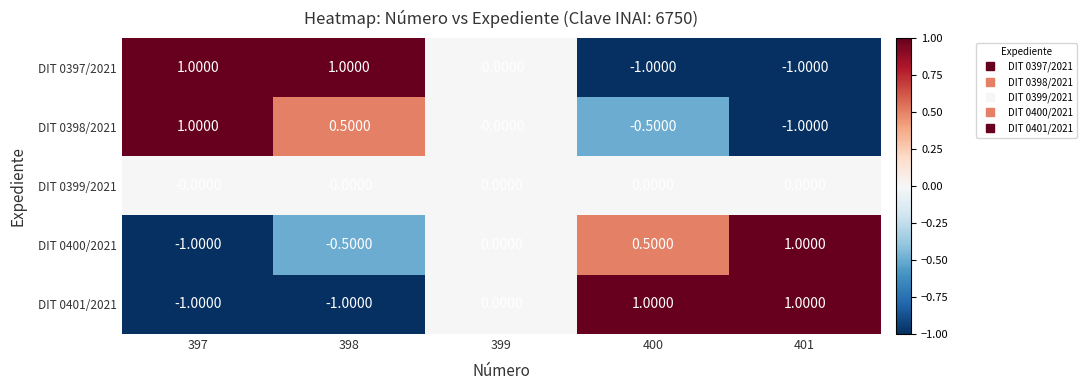

Is the value of DIT 0400/2021 at 401 greater than the value of DIT 0398/2021 at 401?

Yes